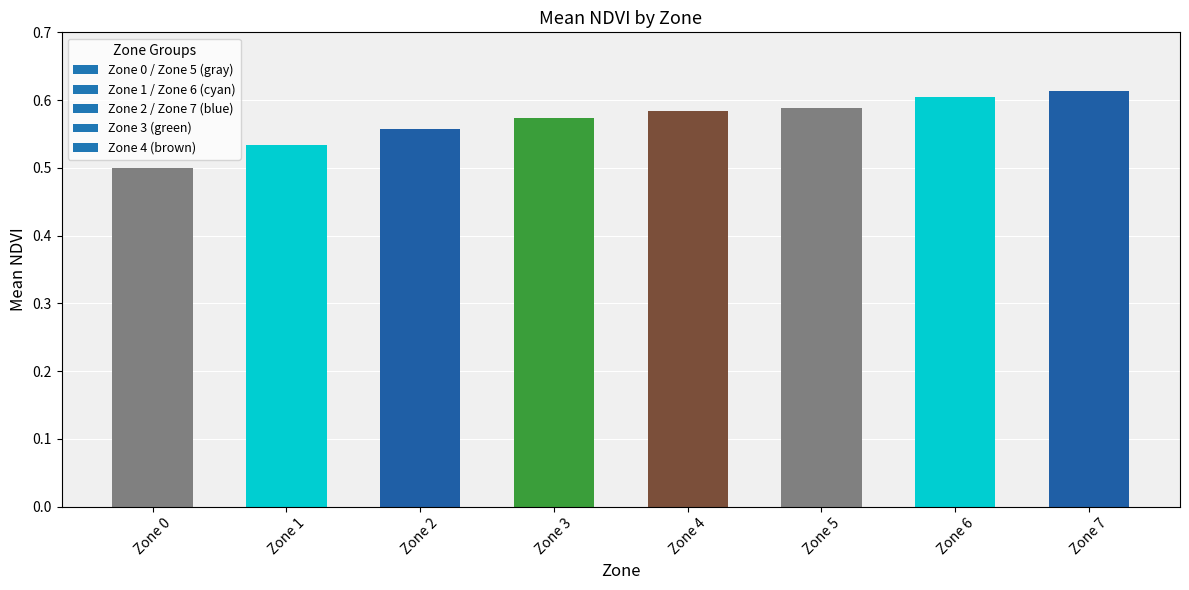

What is the maximum value shown in the chart?

0.6